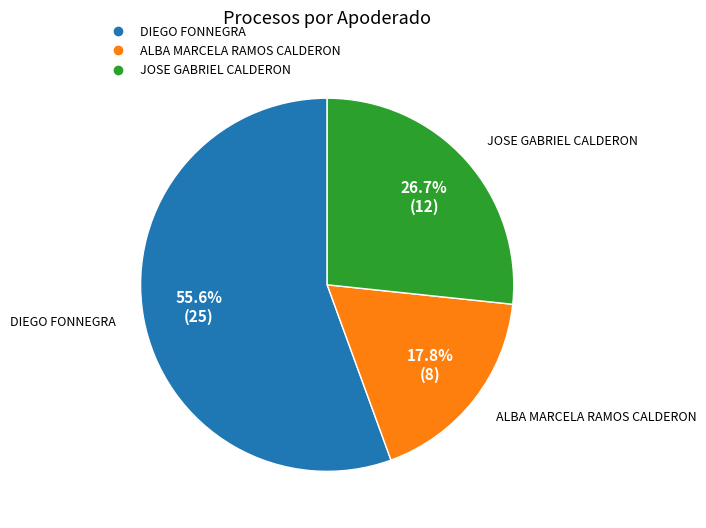

Which category has the biggest portion of the pie?

DIEGO FONNEGRA